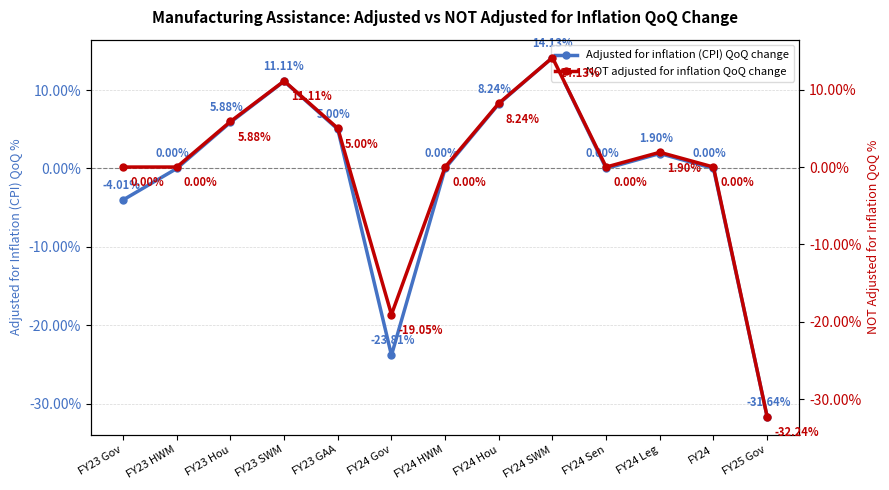

How many intersections are there between NOT adjusted for inflation QoQ change and Adjusted for inflation (CPI) QoQ change?

2